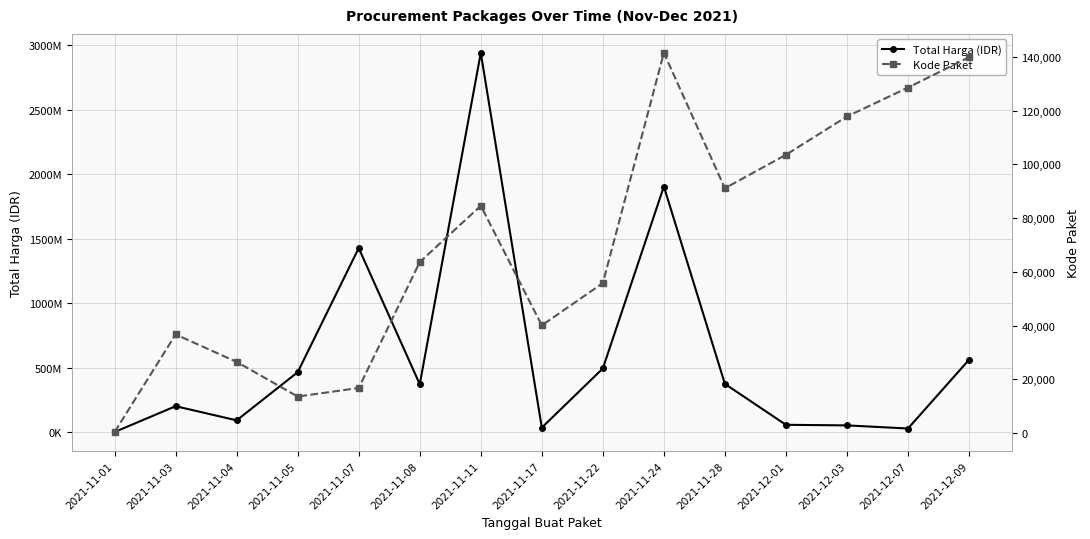

Where is Kode Paket nearest to the value 70955?

2021-11-08